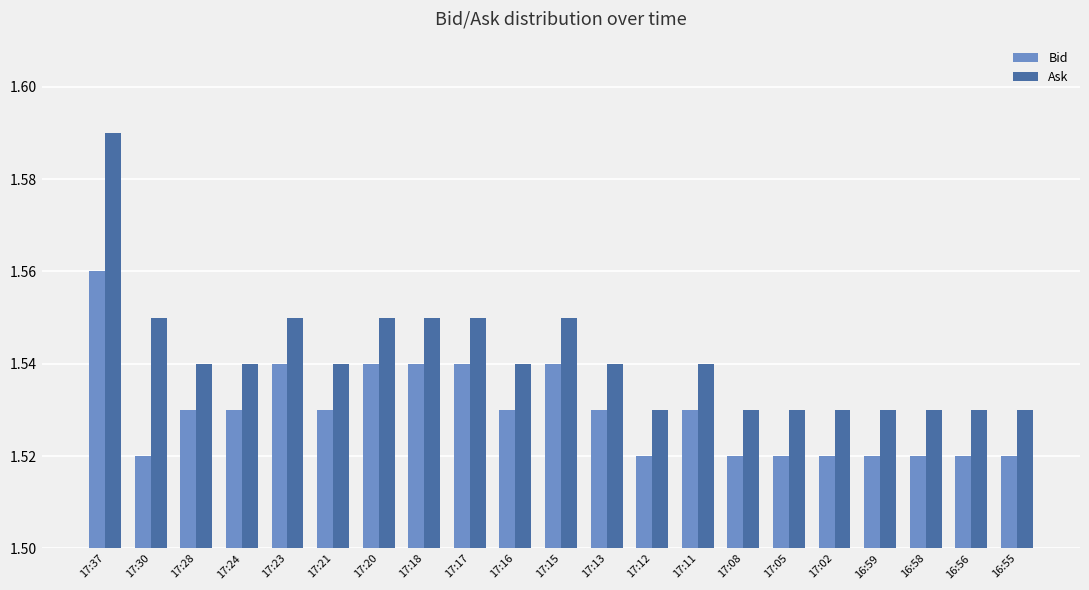

How many Ask values are between 1 and 2?

21